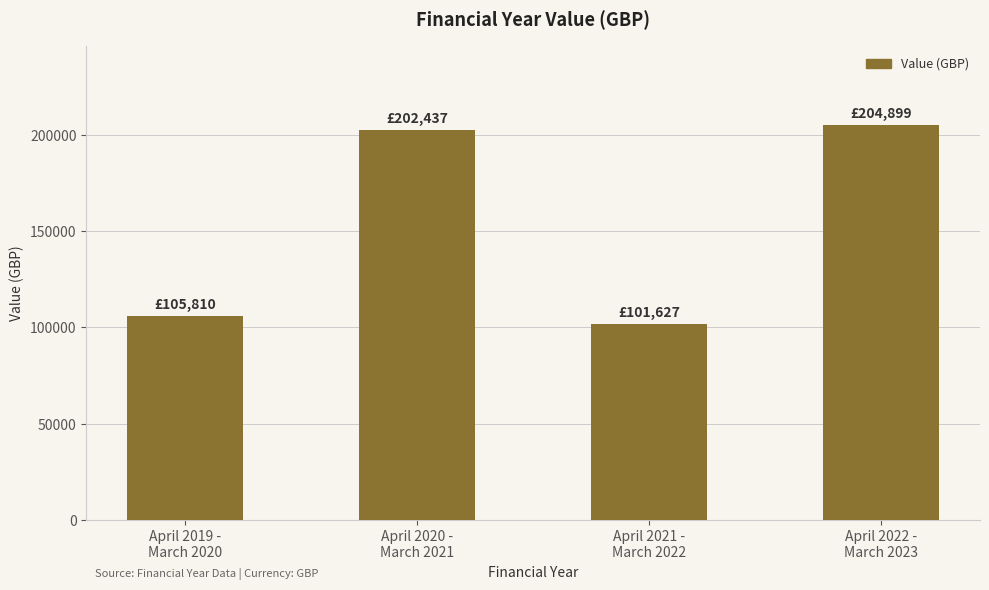

Does the chart contain stacked bars?

No